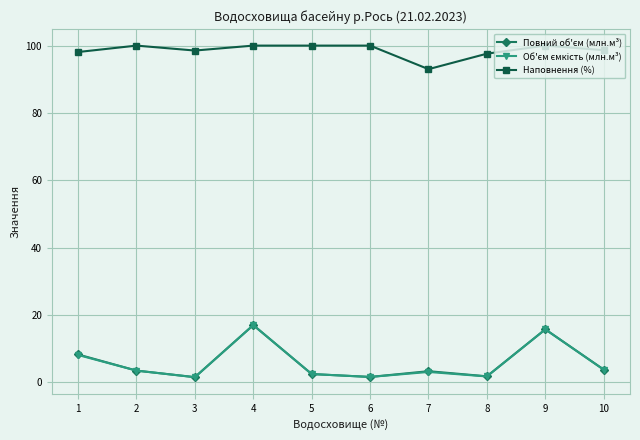

How many categories are shown in the chart?

10